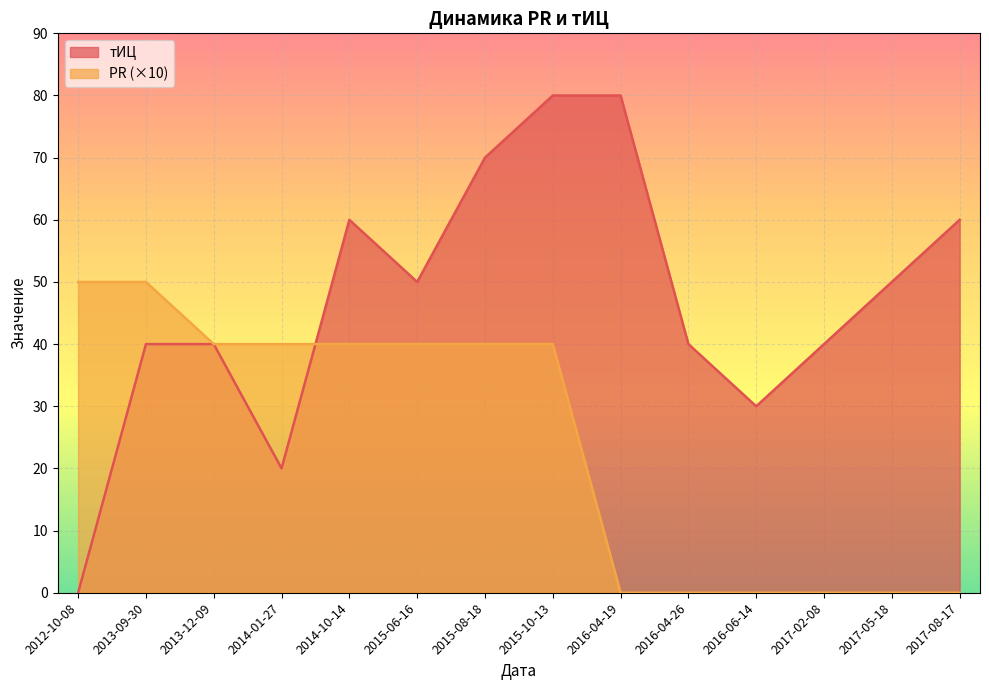

Rank the series by their average value, from highest to lowest.

тИЦ, PR (×10)